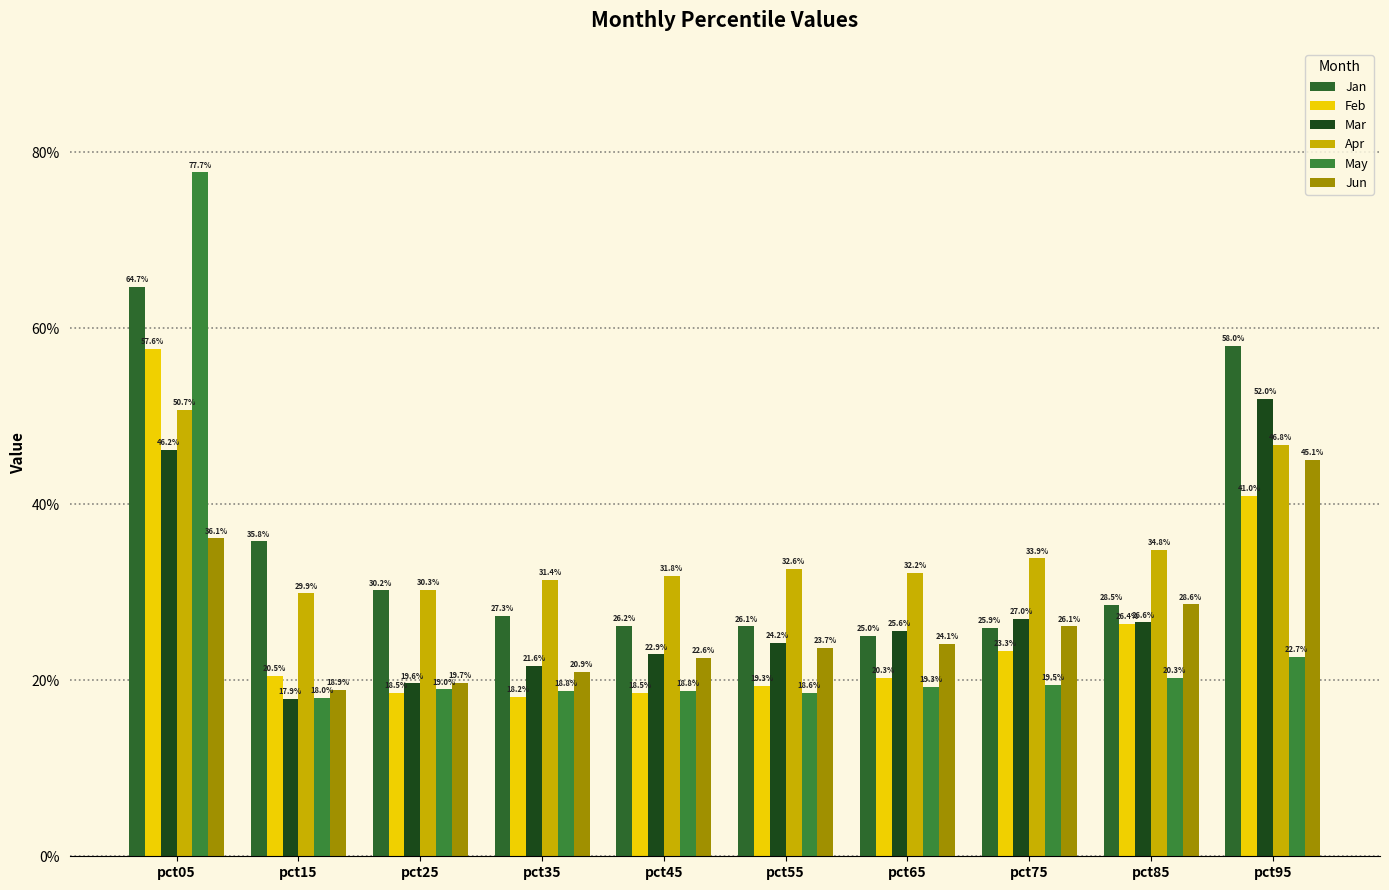

Are the bars horizontal?

No